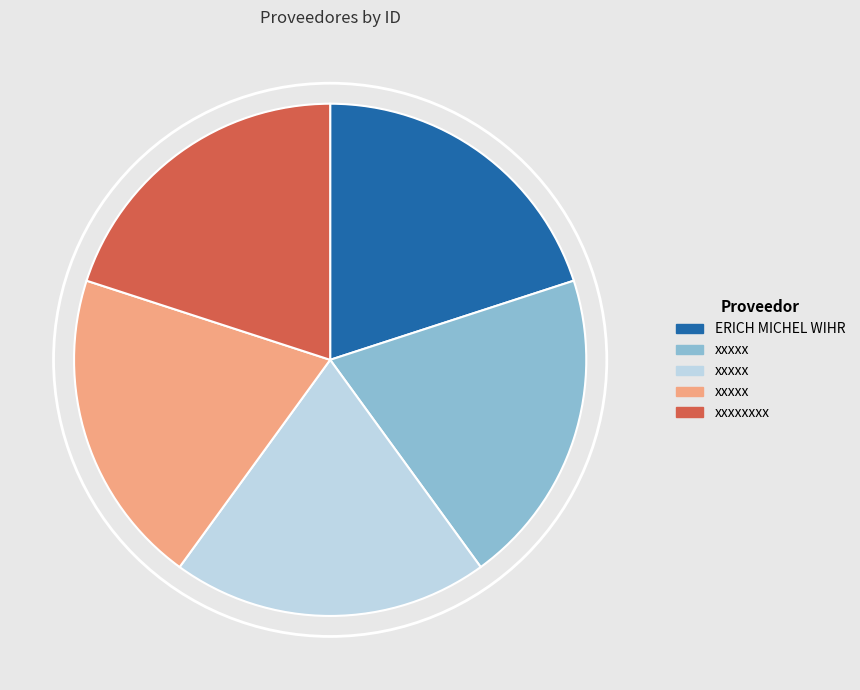

Is there any slice that represents more than half of the pie?

No